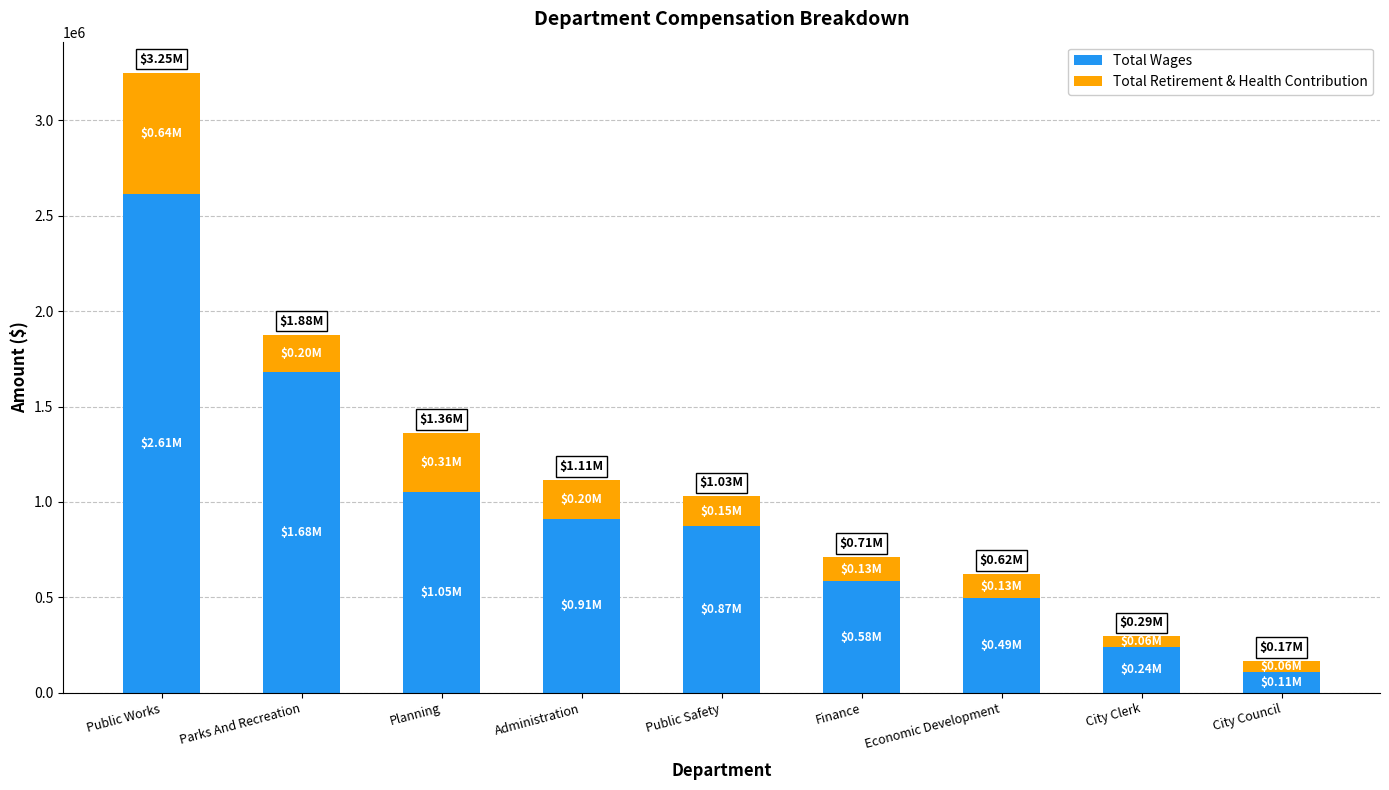

Which category has the lowest value in the Total Wages series?

City Council